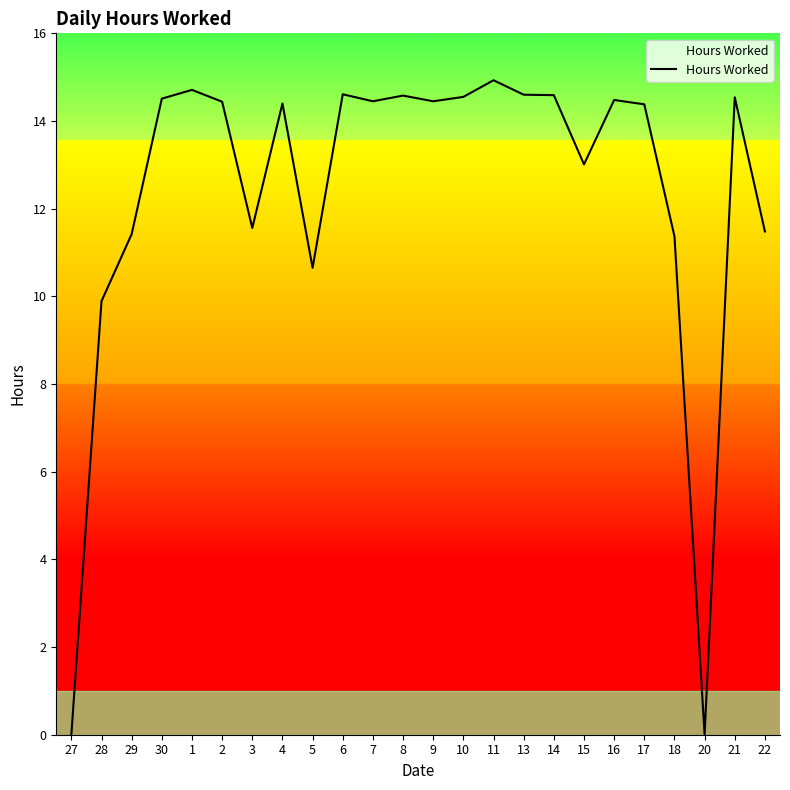

What is the average value?

12.4